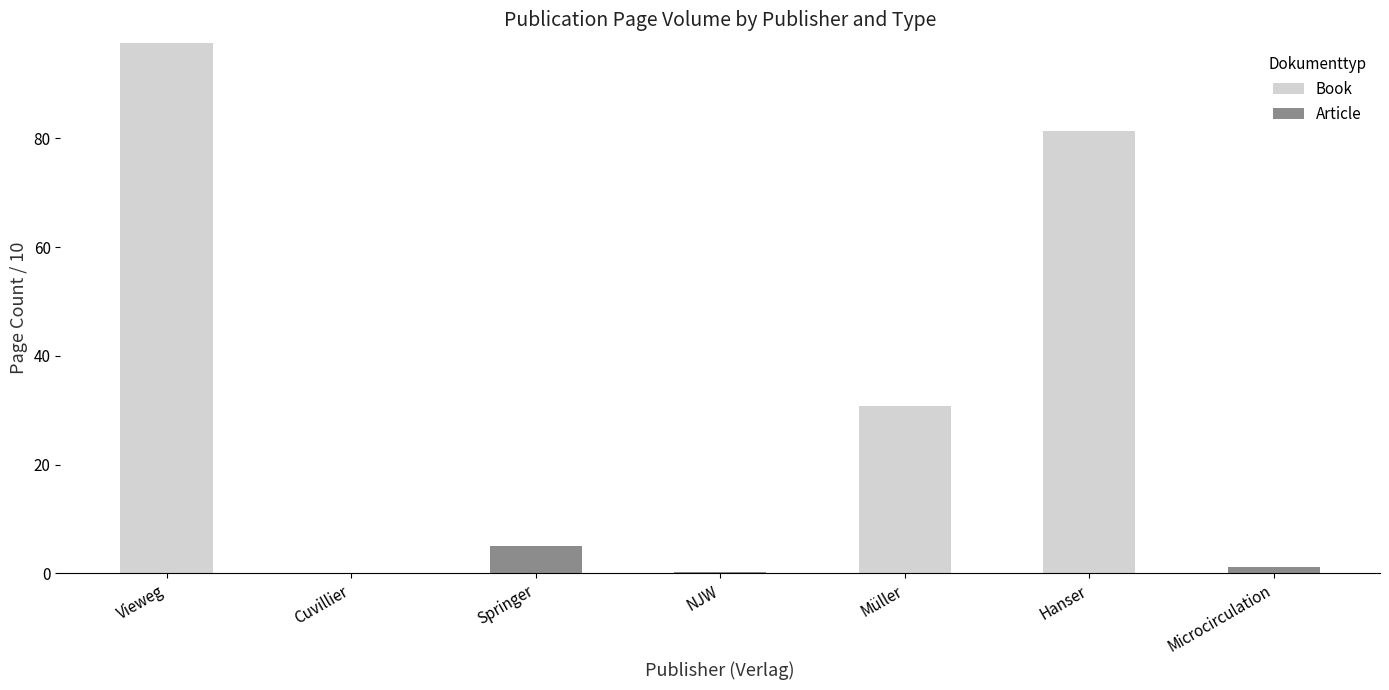

At which category is the sum across all series the highest?

Vieweg